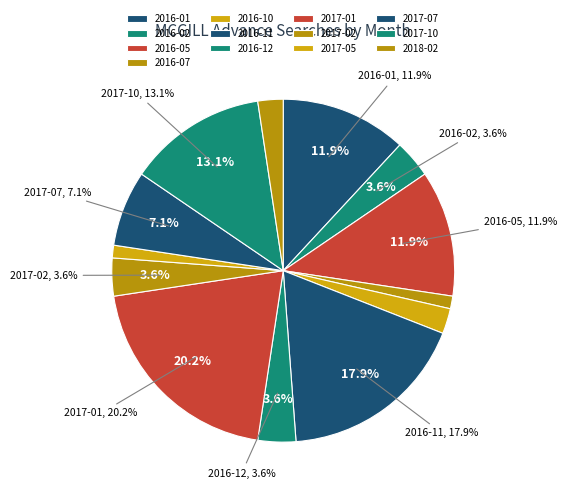

To the nearest percent, what percentage of the pie is 2017-07?

7%